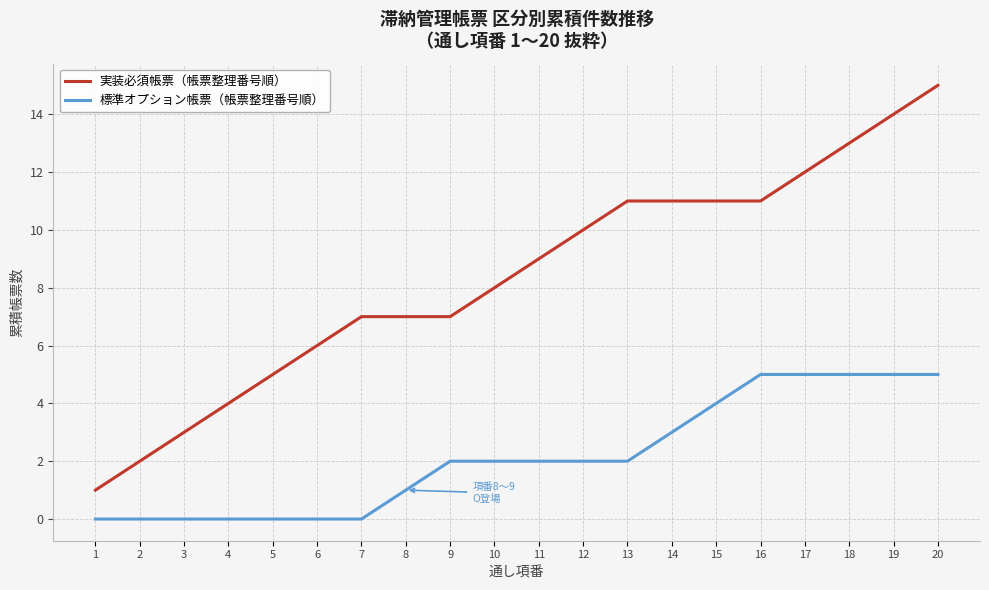

How many lines are shown in the chart?

2